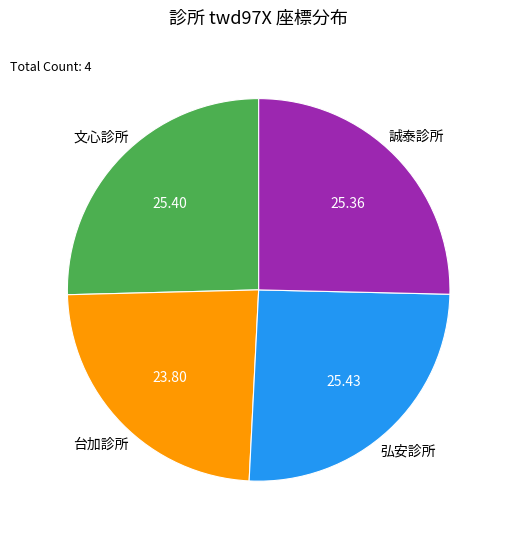

Combined, do 弘安診所 and 誠泰診所 account for over 50%?

Yes